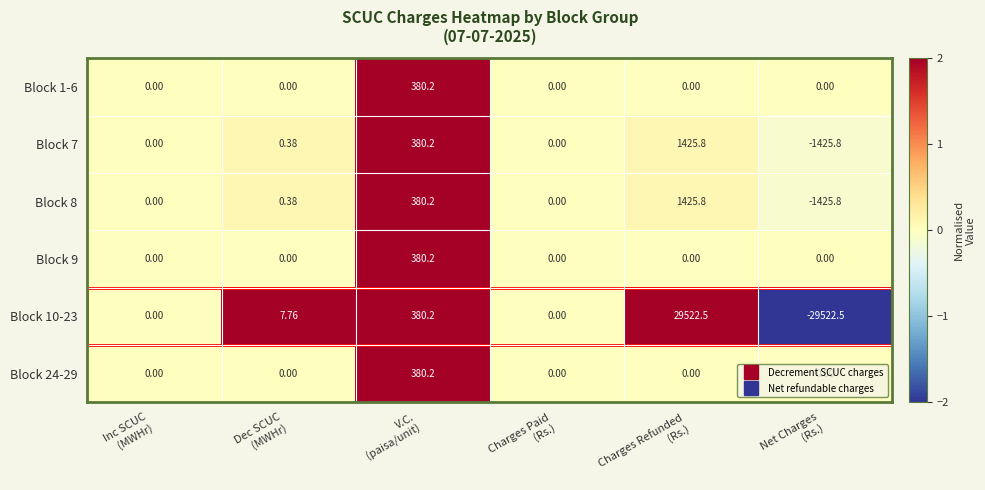

How many values in the Block 7 series are below 0?

1